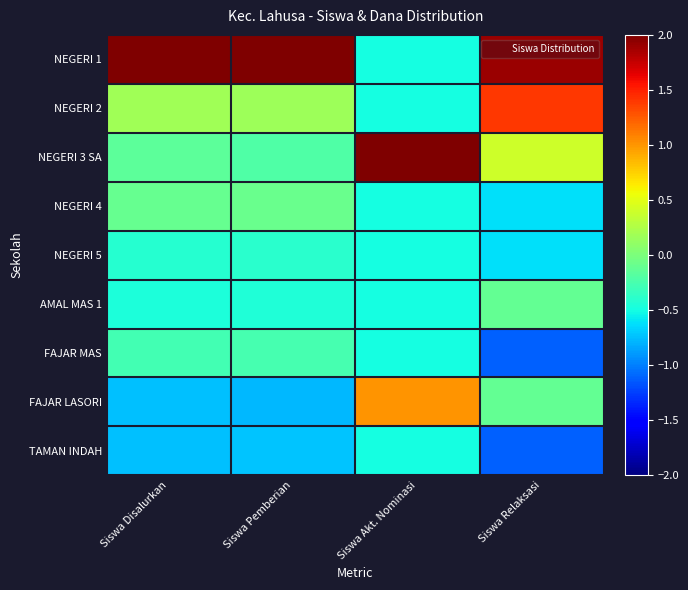

Count the number of categories in the chart.

4